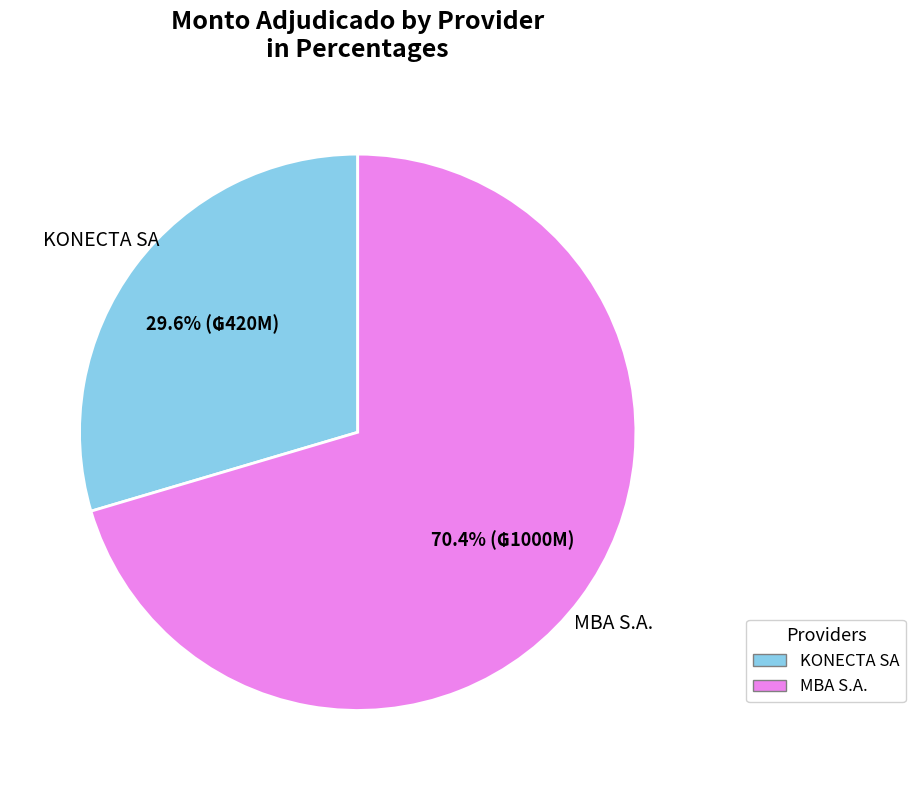

Which slice represents more than half of the pie?

MBA S.A.